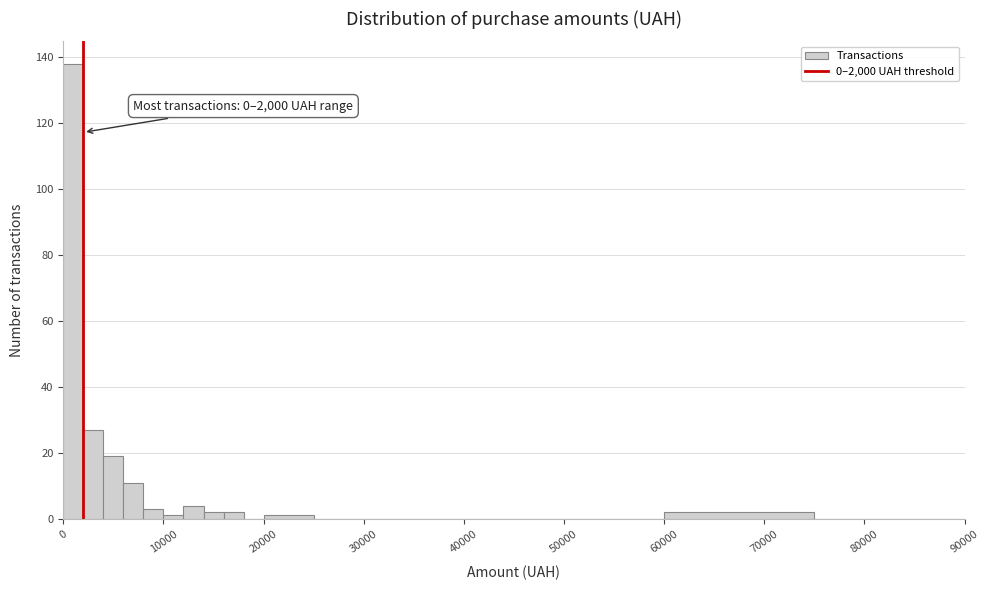

Read against the x-axis, roughly where is the centre of the tallest bar?

1000